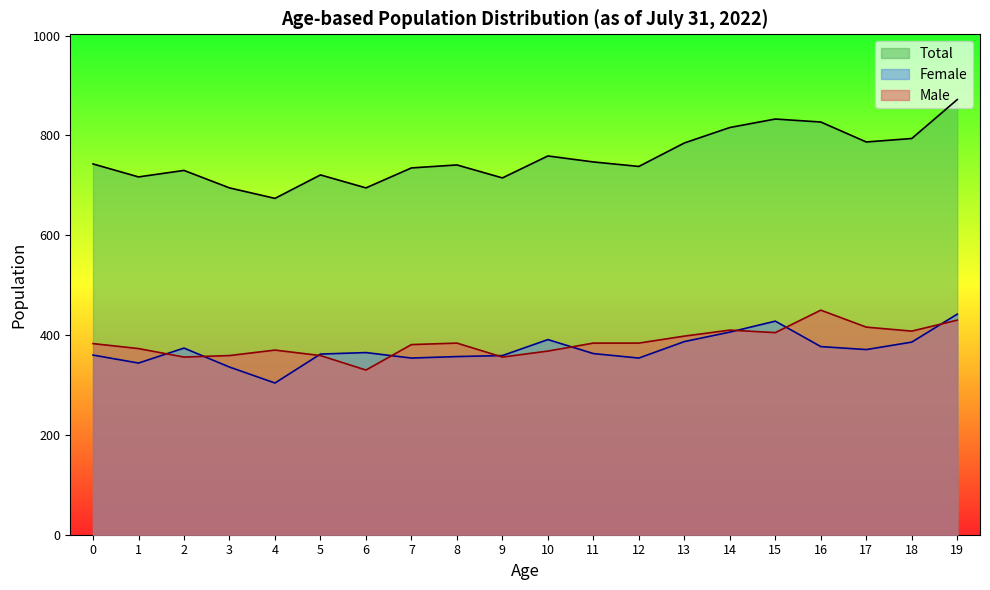

What are all the series names shown in the legend?

Total, Female, Male